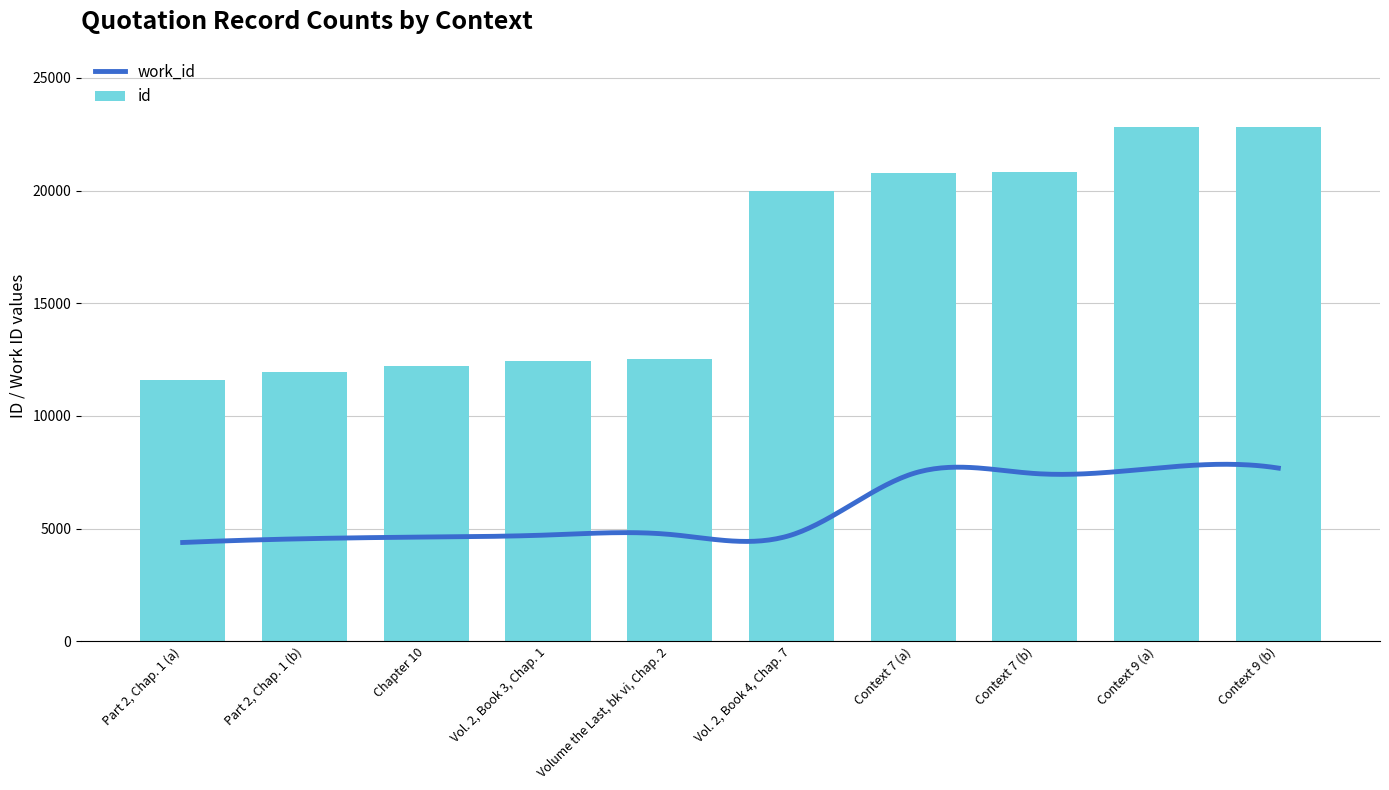

The chart shows a value of 20806 at Context 7 (b). True or false?

True